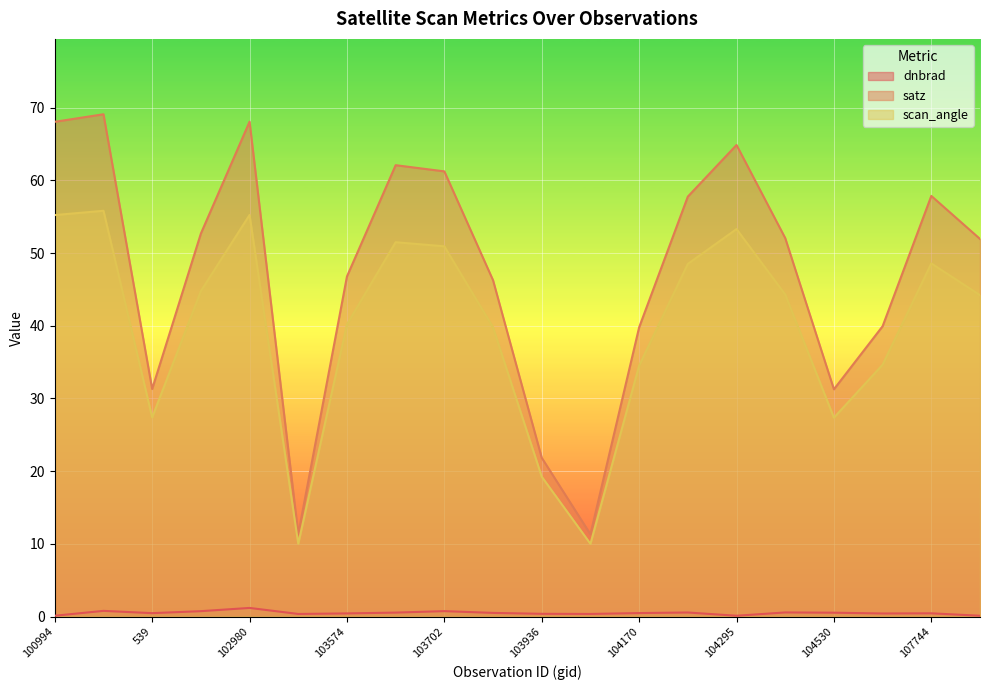

Which series has the largest total across all categories?

satz